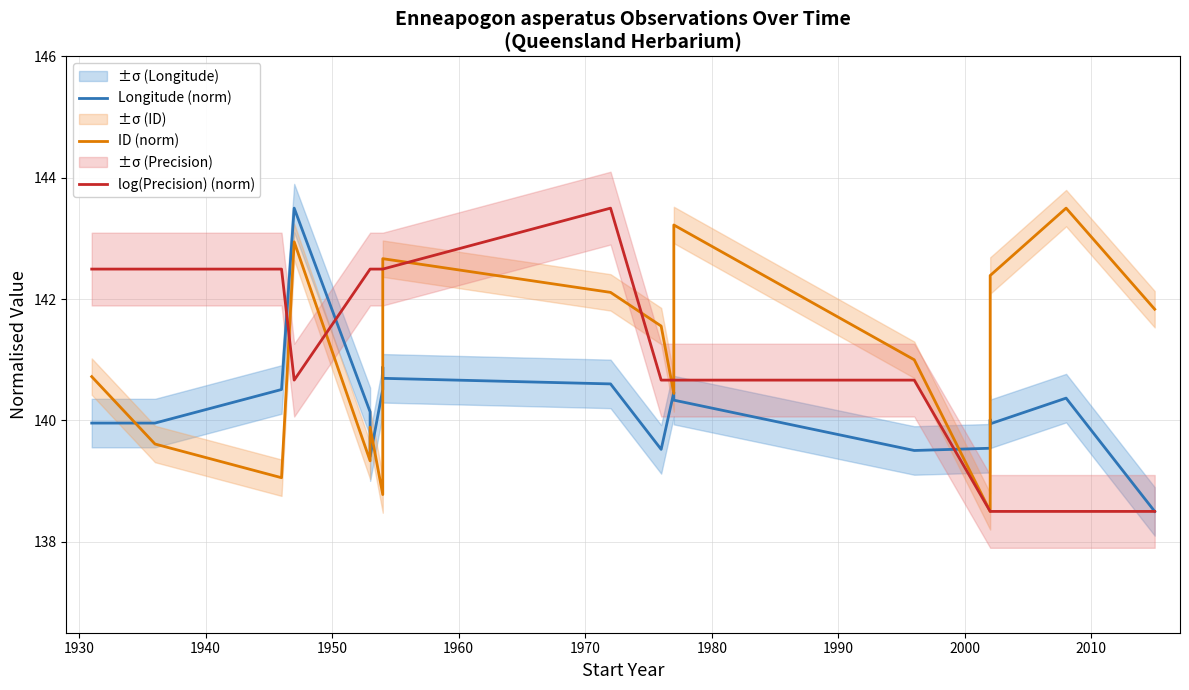

What is the maximum value for ID (norm)?

143.5